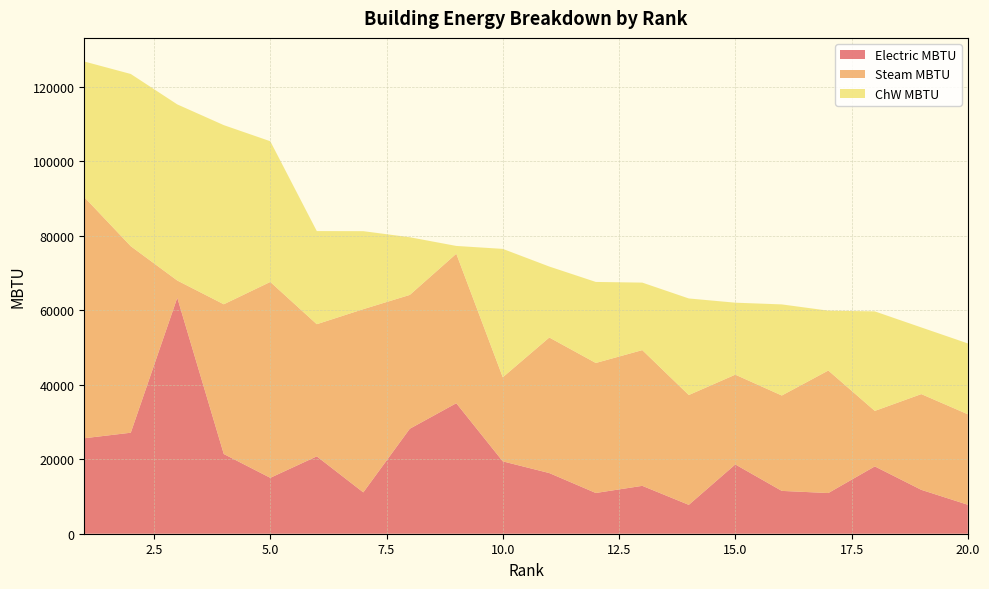

Reading left to right, transcribe all the data shown in this chart.

Electric MBTU: 25622	27105	63317	21389	15000	20762	11095	28168	35021	19417	16279	10932	12849	7746	18592	11491	10916	18066	11775	7777
Steam MBTU: 64705	50042	4627	40180	52562	35459	49162	35911	40104	22565	36373	34887	36419	29471	24089	25596	32876	14890	25691	24279
ChW MBTU: 36390	46221	47262	48074	37758	24994	20931	15480	2101	34452	19044	21746	18117	25913	19316	24450	16062	26709	17890	19012